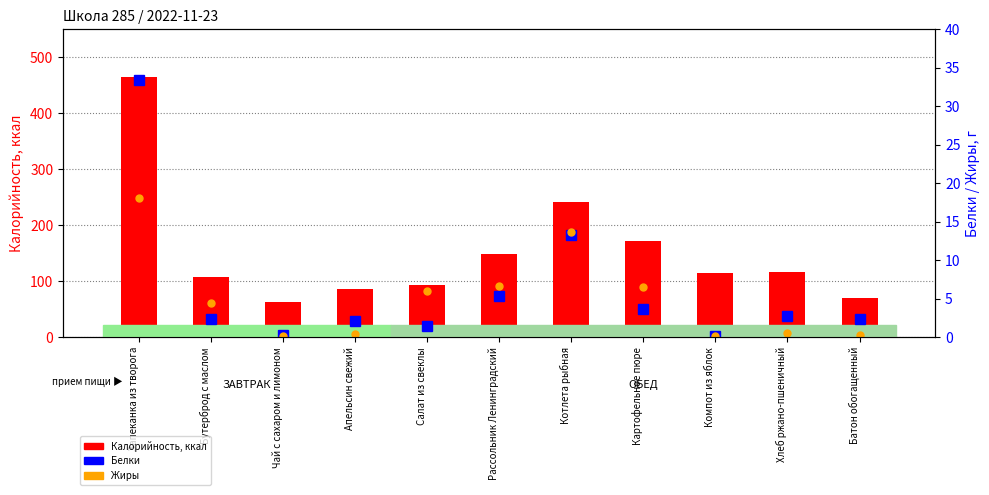

How many groups of bars are there?

11